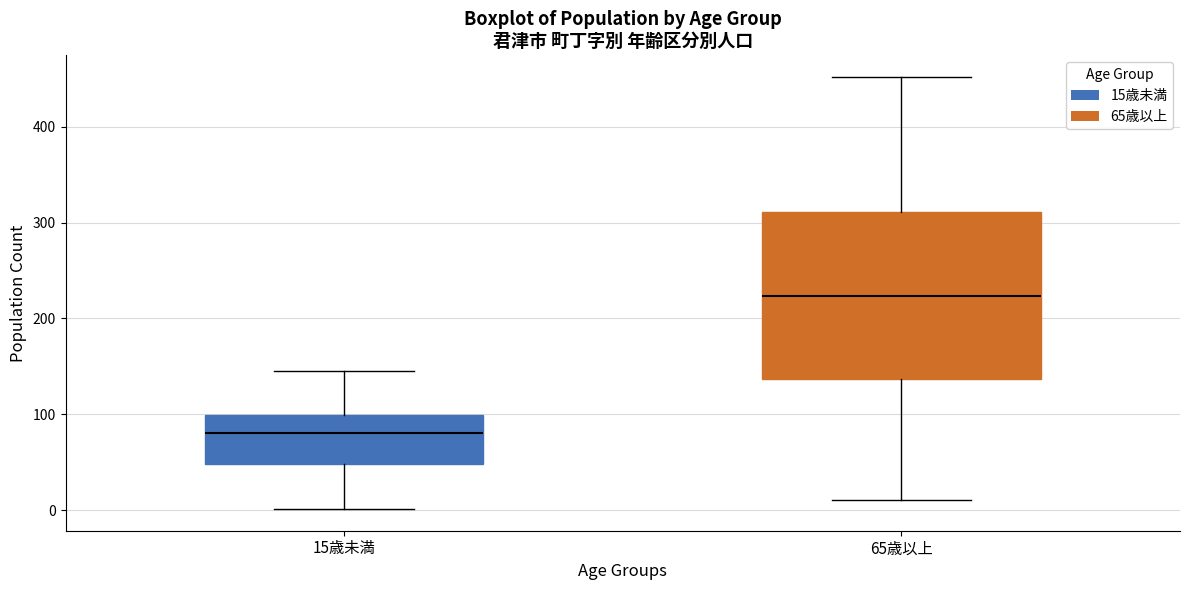

Reading left to right, read every box against the y-axis: the position of its median line, the range the box covers, and the ends of its whiskers. The values are not printed on the chart, so give them approximately, as read against the axis.

15歳未満: median 80, box 50 to 100, whiskers 0 to 150
65歳以上: median 220, box 140 to 310, whiskers 10 to 450